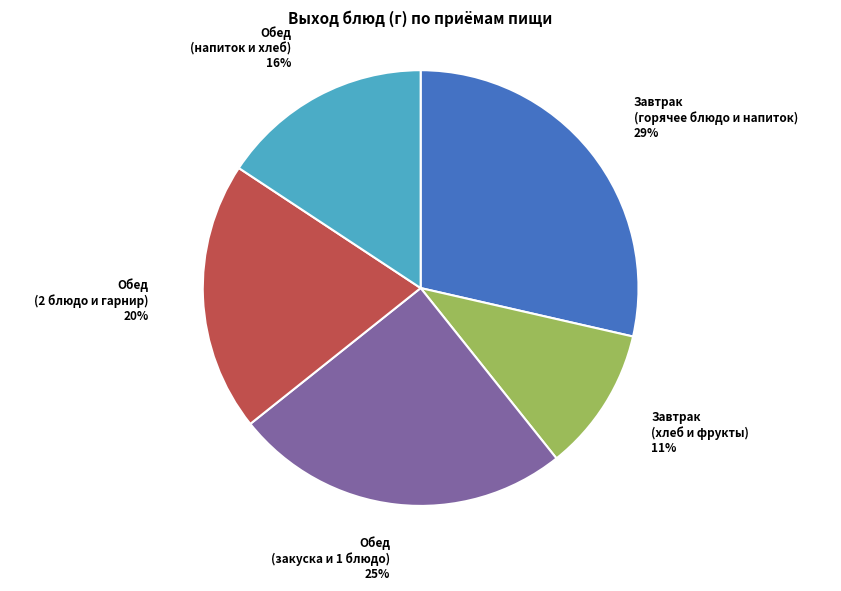

Which category has the biggest portion of the pie?

Завтрак (горячее блюдо и напиток)